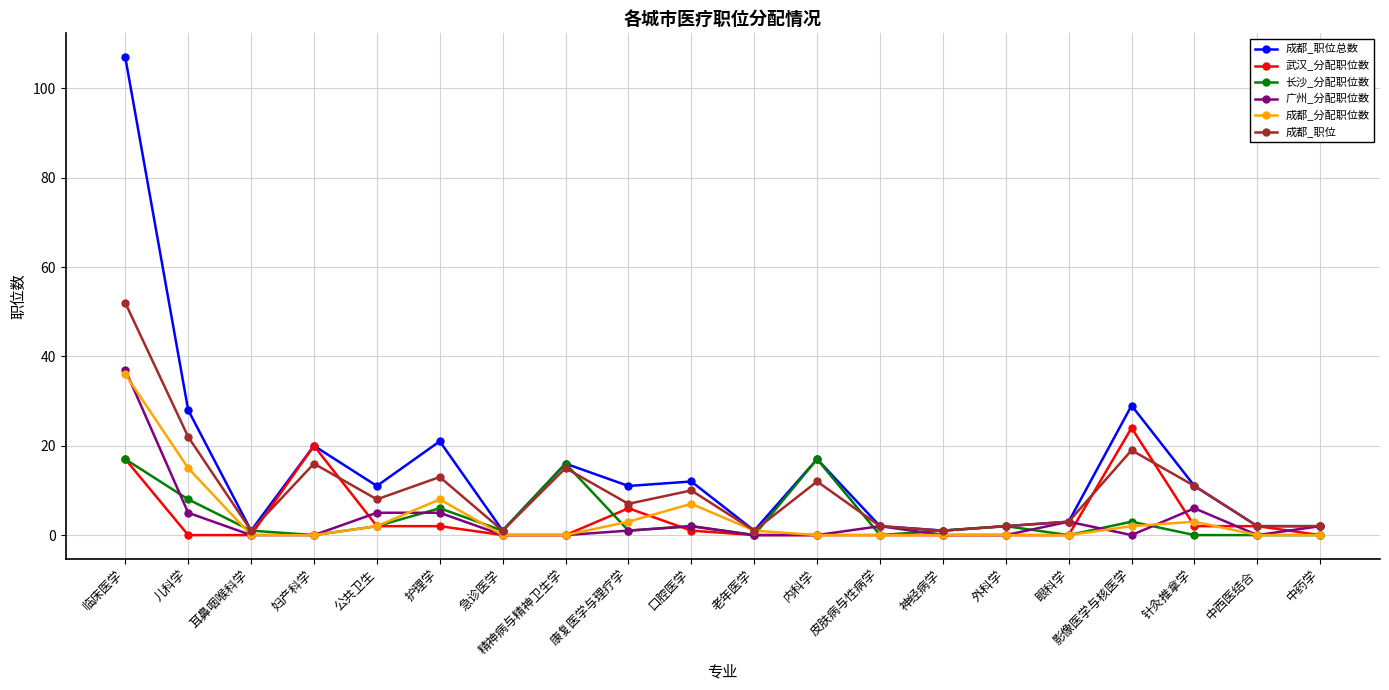

What is the label of the 9th point from the left?

康复医学与理疗学